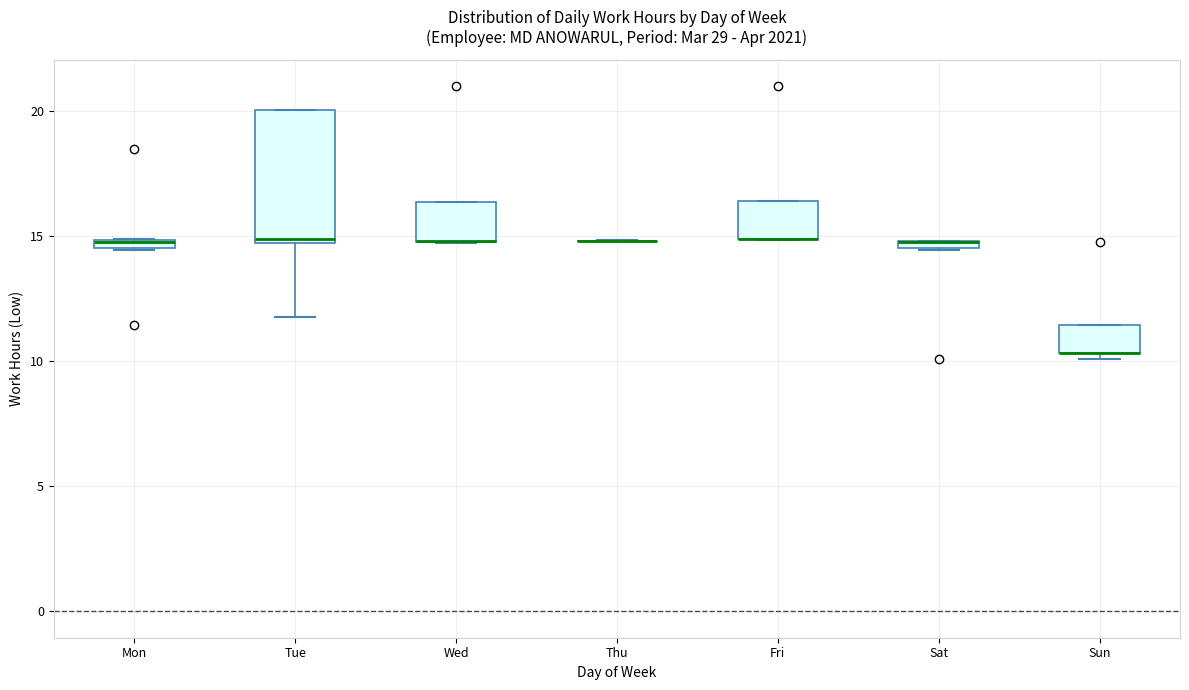

Comparing the boxes themselves (not the whiskers), which one is the tallest?

Tue